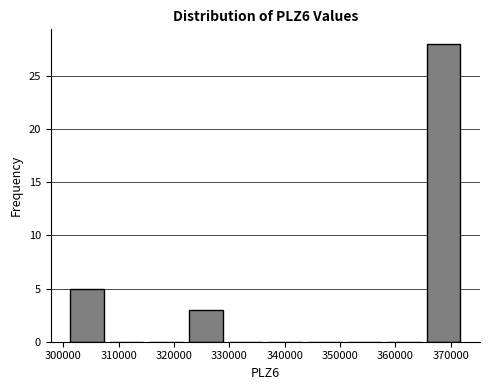

Reading left to right, list every bar in this chart as the range it spans on the x-axis followed by its height. Neither the bar edges nor the heights are printed on the chart, so give them approximately, as read against the axes.

301000 to 308000: 5
308000 to 315000: 0
315000 to 322000: 0
322000 to 329000: 3
329000 to 337000: 0
337000 to 344000: 0
344000 to 351000: 0
351000 to 358000: 0
358000 to 365000: 0
365000 to 372000: 28